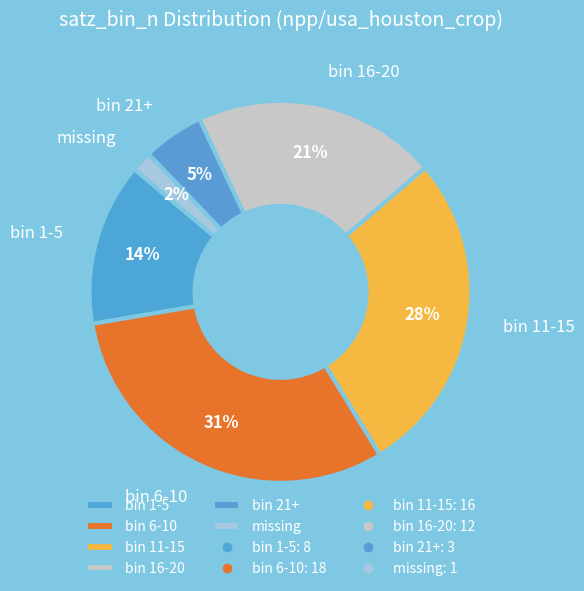

How many slices are in this pie chart?

6